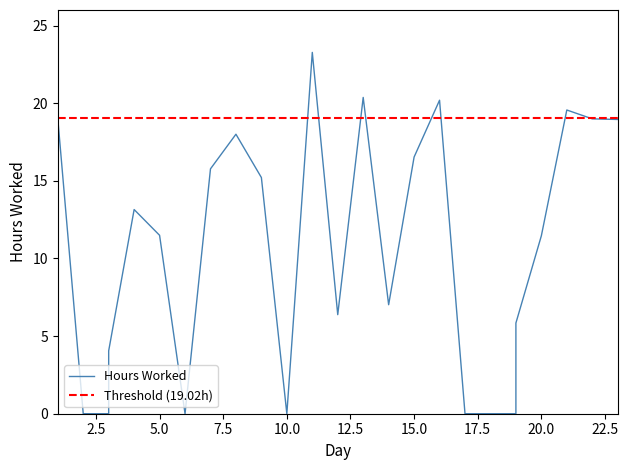

List the labels in order of value, smallest first.

1, 2, 3, 6, 6, 10, 17, 18, 19, 3, 19, 12, 14, 20, 5, 4, 9, 7, 15, 8, 23, 22, 1, 21, 16, 13, 11